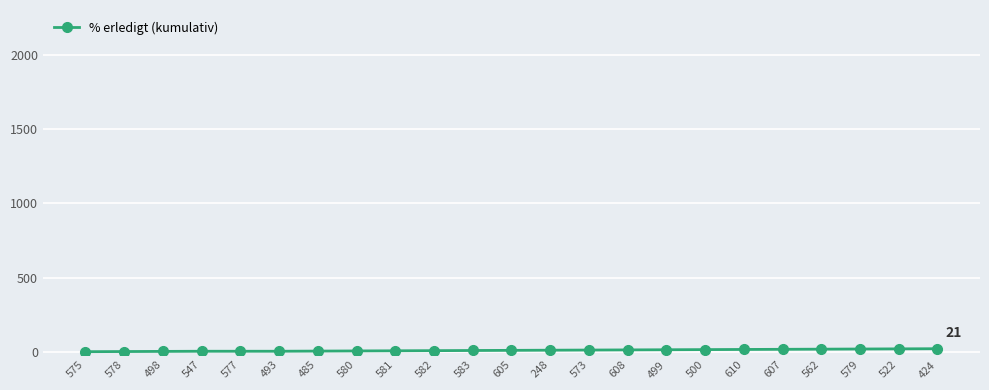

True or false: the data shows 12 at 573.

True